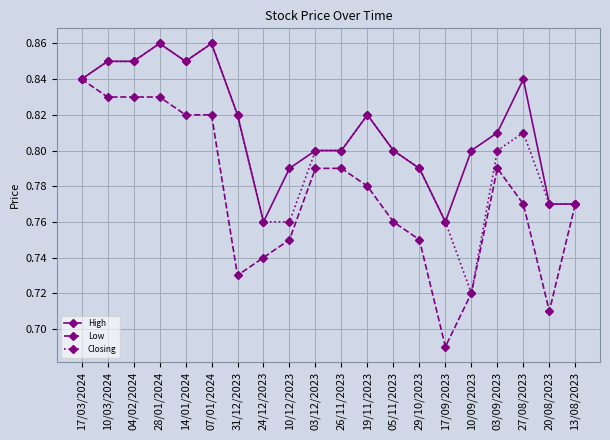

Does the chart have visible grid lines?

Yes